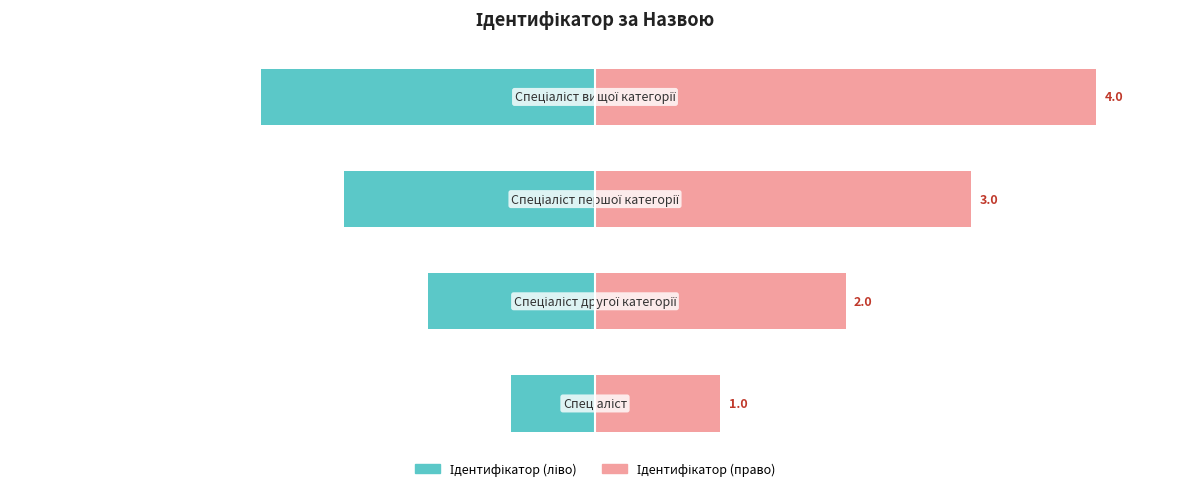

List the series in order of their overall mean, lowest first.

Ідентифікатор (ліво), Ідентифікатор (право)